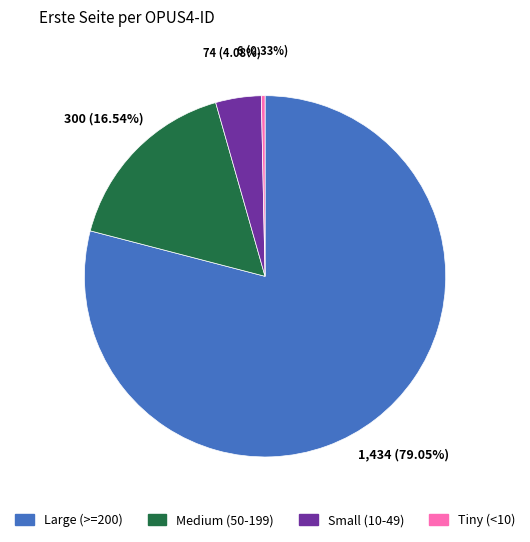

Is there a majority slice in this chart?

Yes